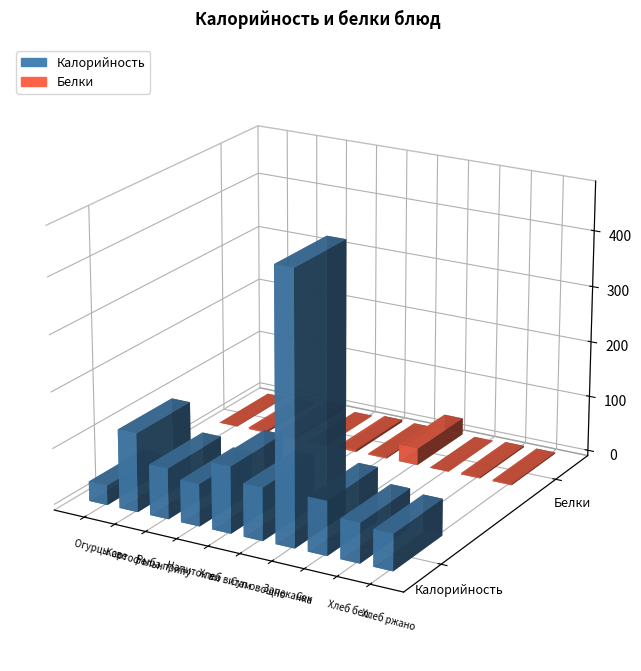

What is the sum of the Калорийность values at Хлеб бел. обед and Суп овощной?

164.4